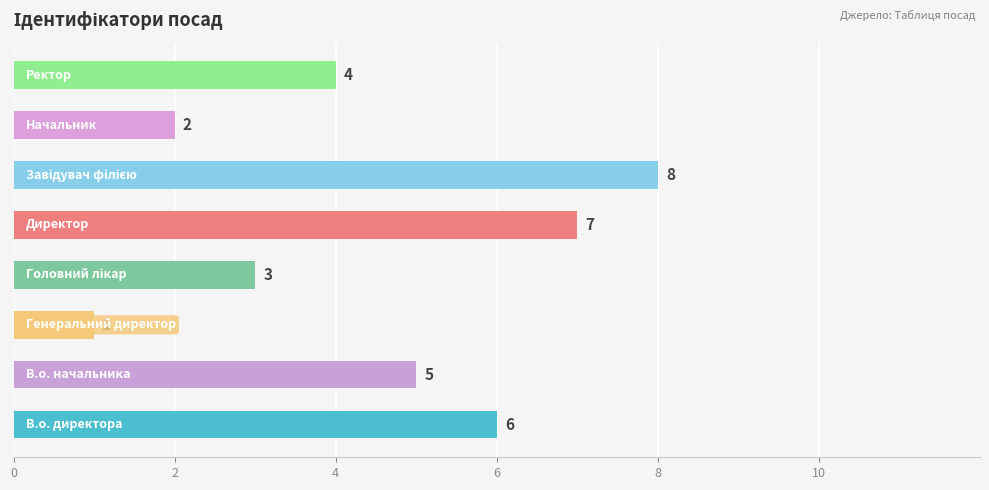

How many values are between 3 and 7?

5